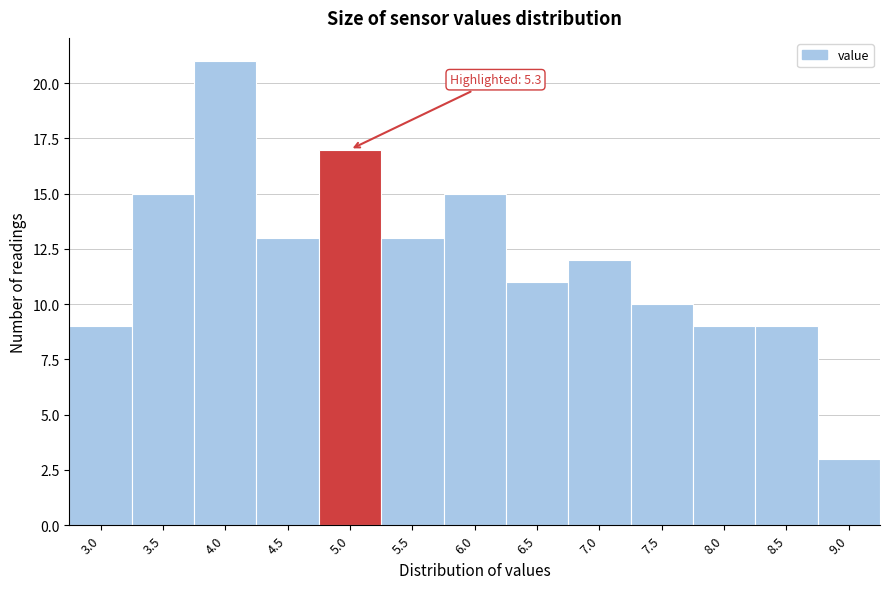

Reading left to right, transcribe all the data shown in this chart.

9	15	21	13	17	13	15	11	12	10	9	9	3